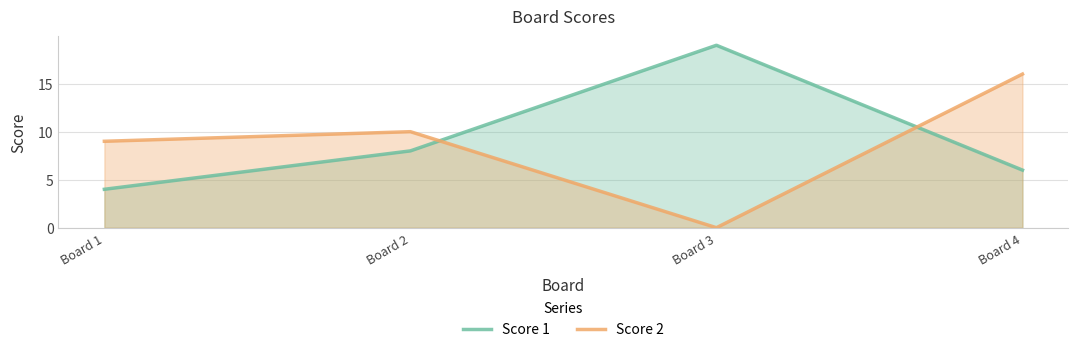

What are all the series names shown in the legend?

Score 1, Score 2